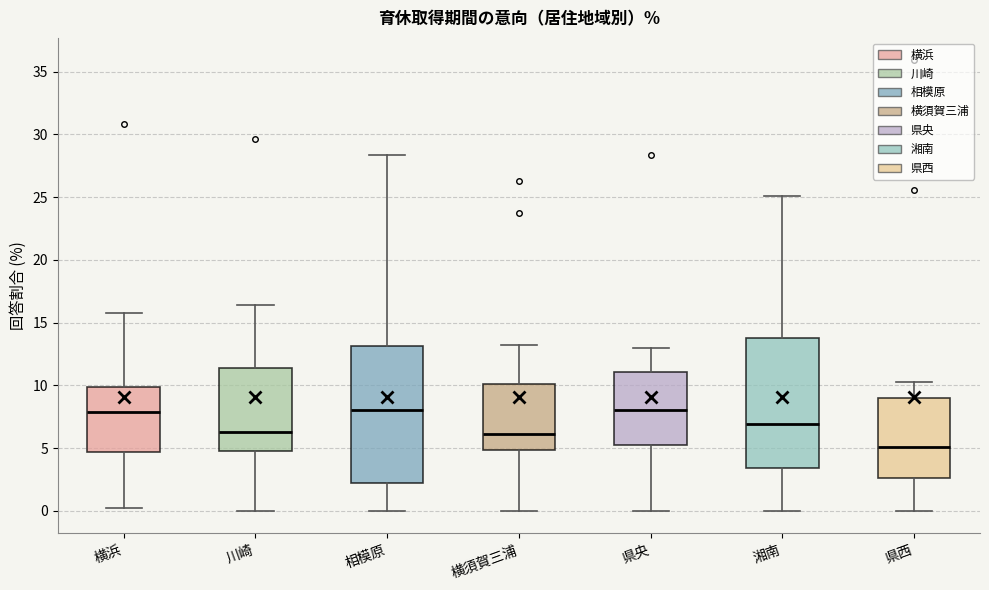

Reading left to right, read every box against the y-axis: the position of its median line, the range the box covers, and the ends of its whiskers. The values are not printed on the chart, so give them approximately, as read against the axis.

横浜: median 8.0, box 4.5 to 10.0, whiskers 0.0 to 16.0
川崎: median 6.5, box 5.0 to 11.5, whiskers 0.0 to 16.5
相模原: median 8.0, box 2.5 to 13.0, whiskers 0.0 to 28.5
横須賀三浦: median 6.0, box 5.0 to 10.0, whiskers 0.0 to 13.0
県央: median 8.0, box 5.5 to 11.0, whiskers 0.0 to 13.0
湘南: median 7.0, box 3.5 to 14.0, whiskers 0.0 to 25.0
県西: median 5.0, box 2.5 to 9.0, whiskers 0.0 to 10.5